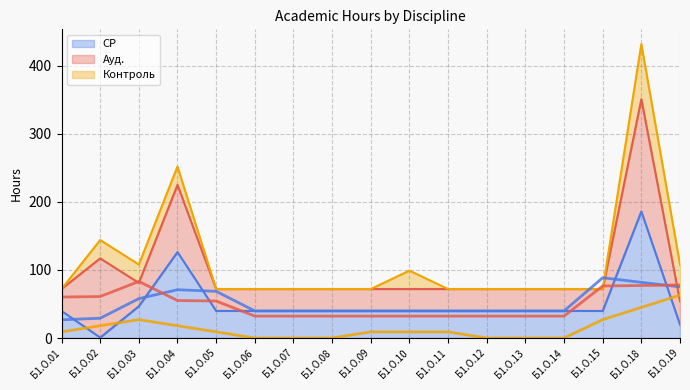

True or false: Smooth Ауд. has a value of 77.9 at Б1.О.19.

True